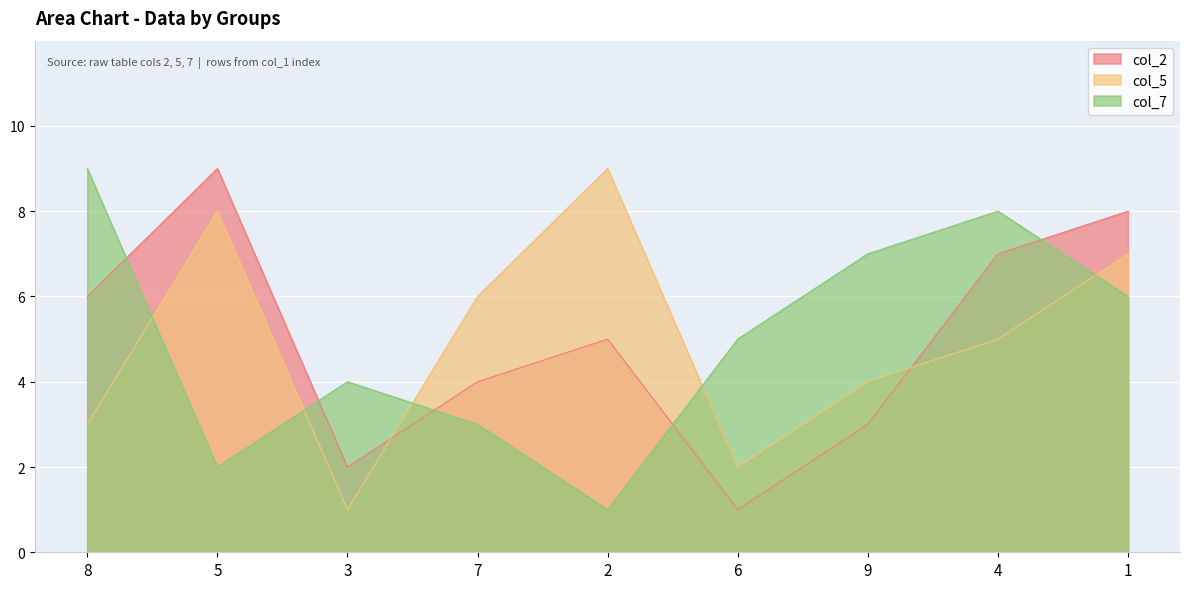

In col_5, how many points are lower than both neighbors (excluding endpoints)?

2